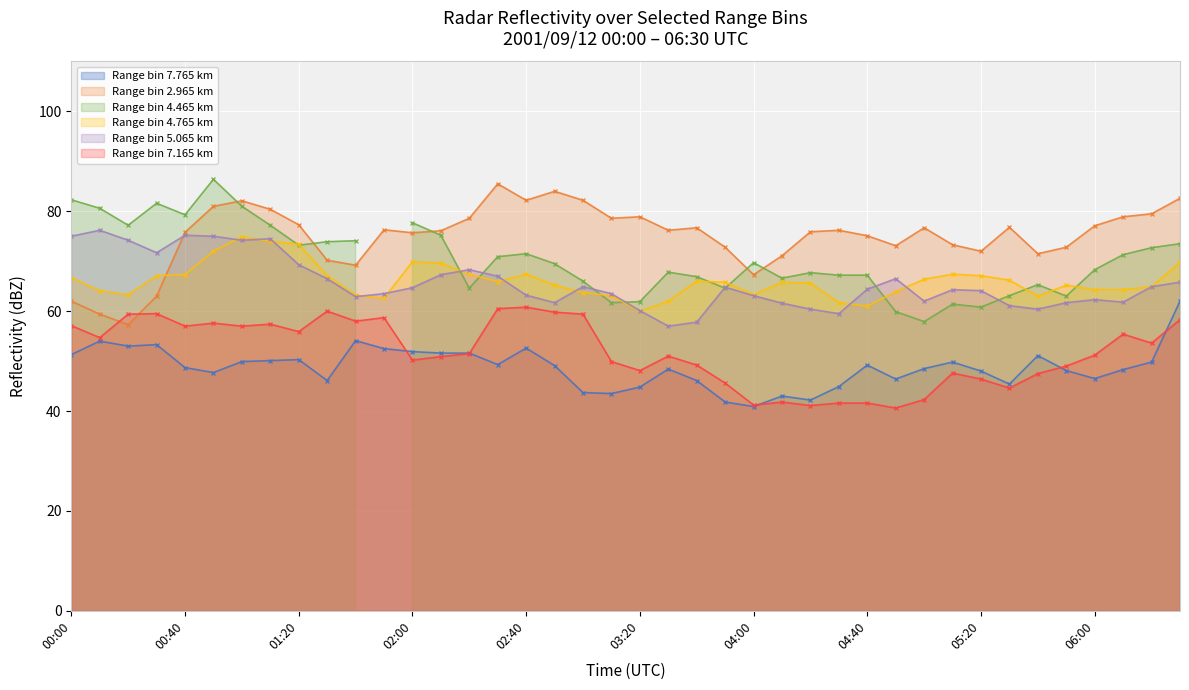

What value does the 7.165 series have at 2001/09/12 06:30?

58.3